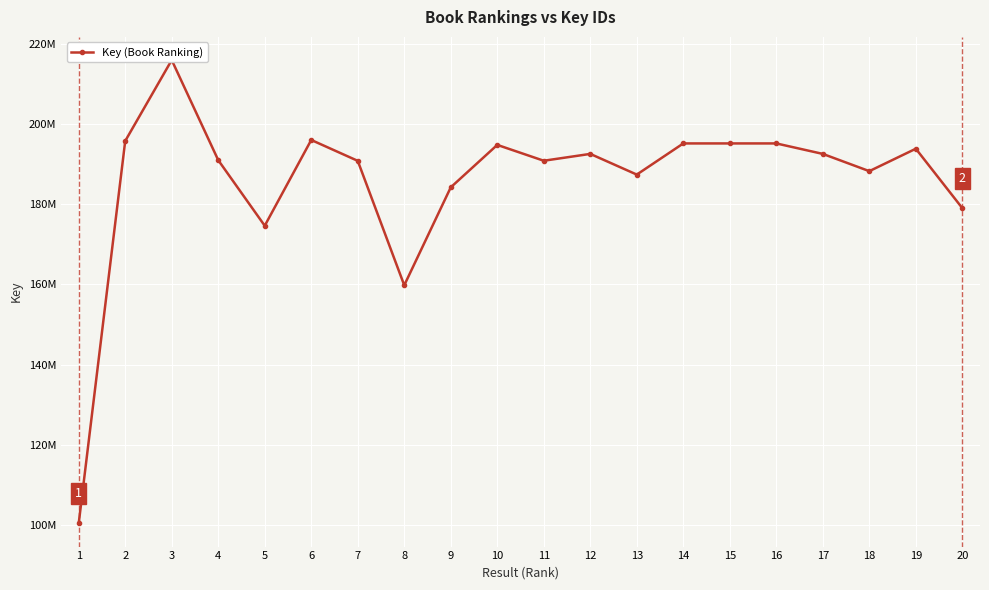

What is the approximate value at 17?

192495718